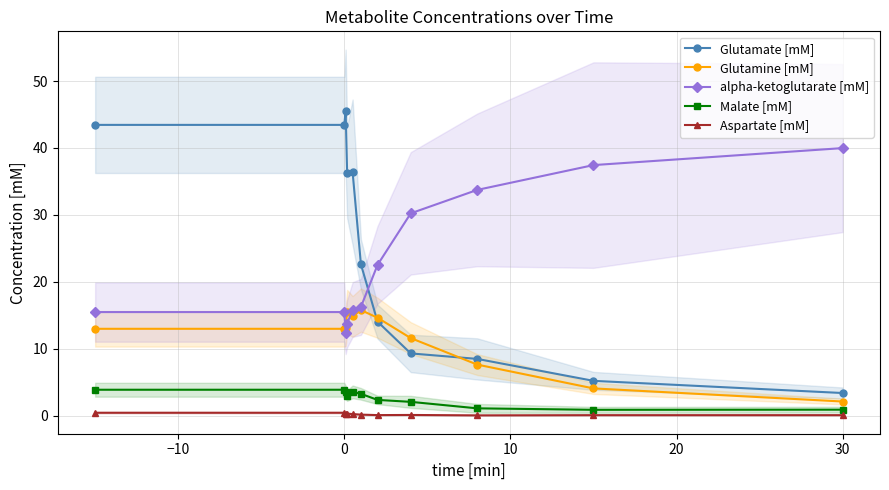

True or false: Aspartate [mM] has a value of 0.1 at 30.

True